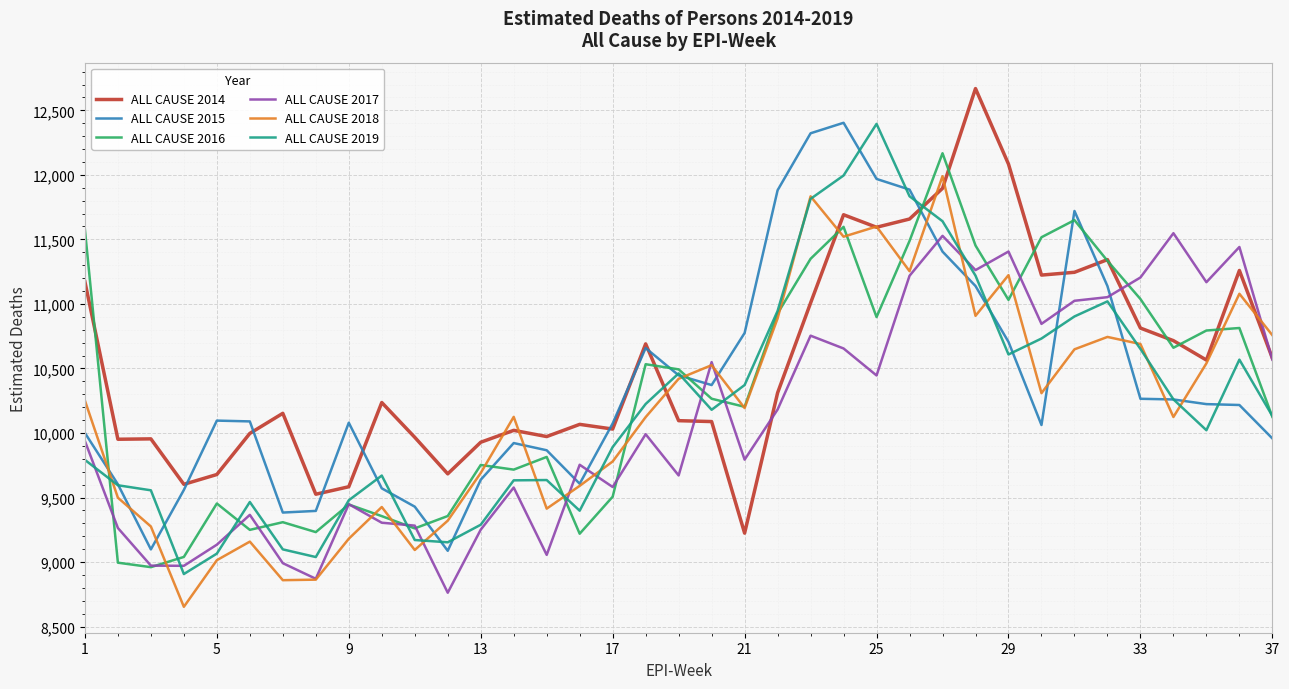

True or false: ALL CAUSE 2015 and ALL CAUSE 2016 cross at least once.

True